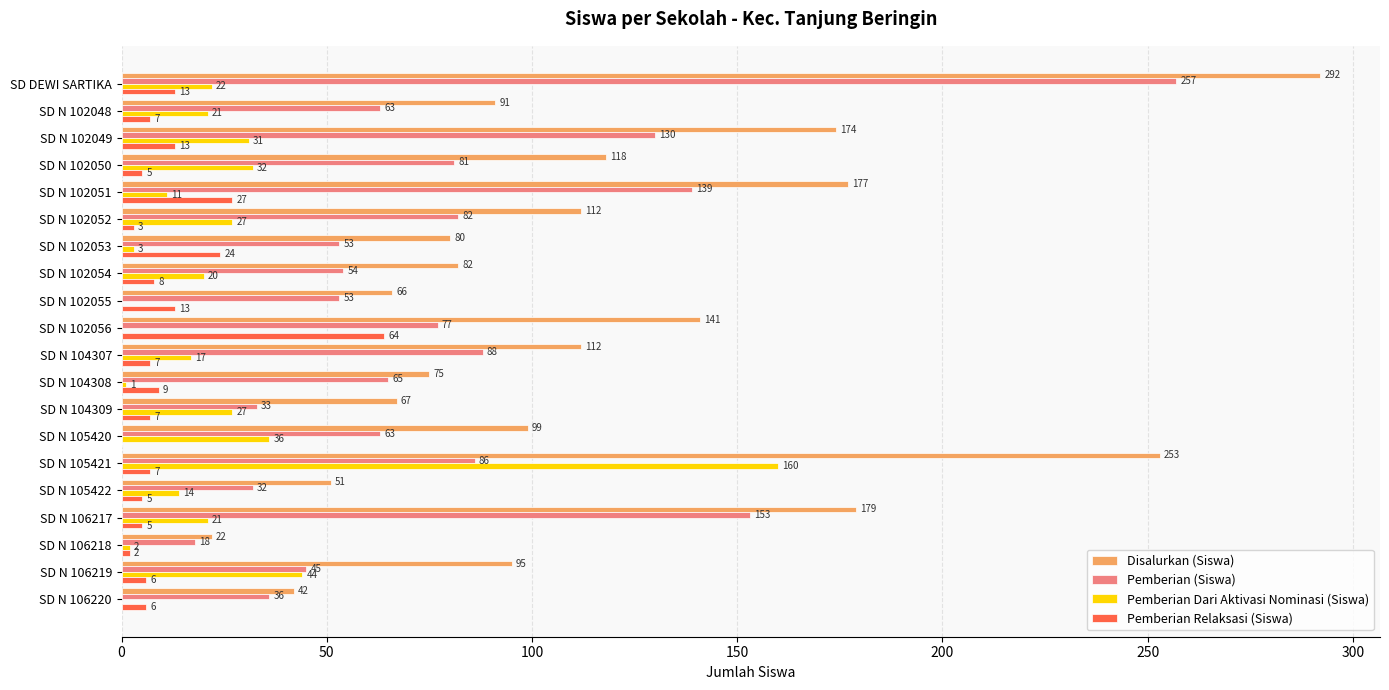

Which label corresponds to the largest value in the chart?

SD DEWI SARTIKA